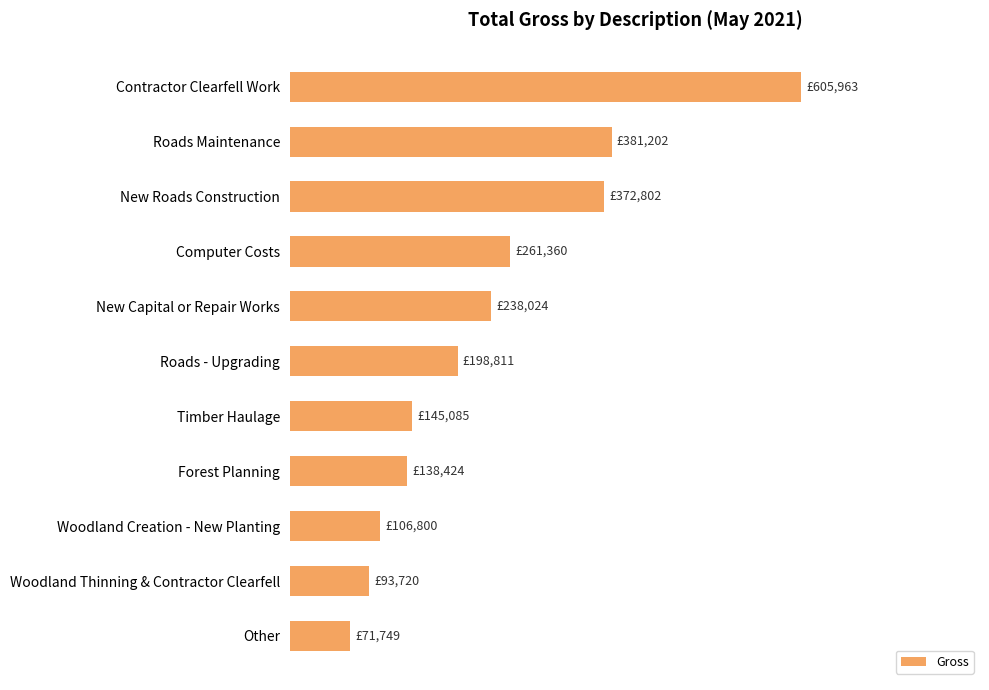

What is the difference between the maximum and minimum values?

534214.1